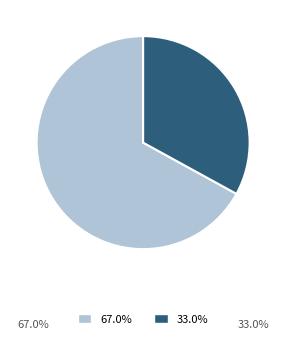

Is there any slice that represents more than half of the pie?

Yes